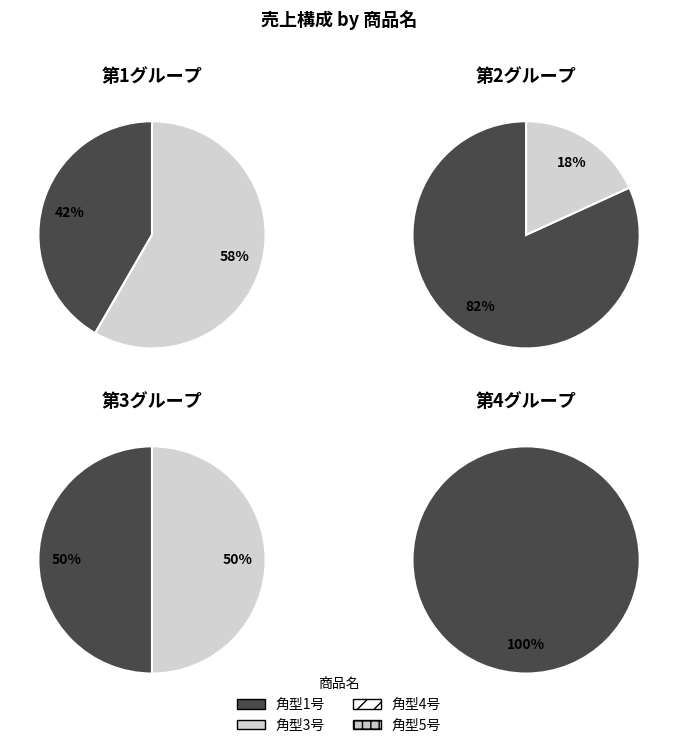

Count the number of slices in the pie.

7